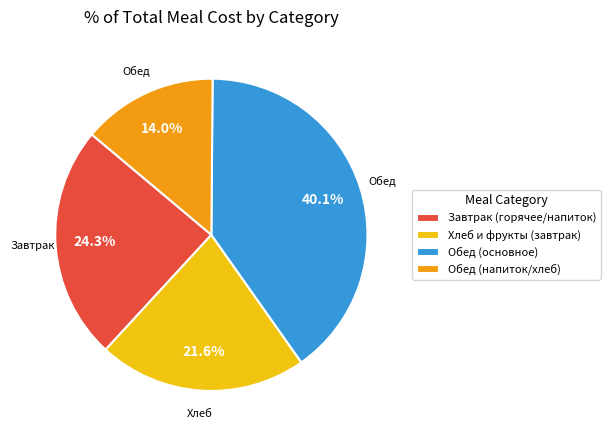

What percentage do Хлеб и фрукты (завтрак) and Обед (напиток/хлеб) together represent?

35.6%